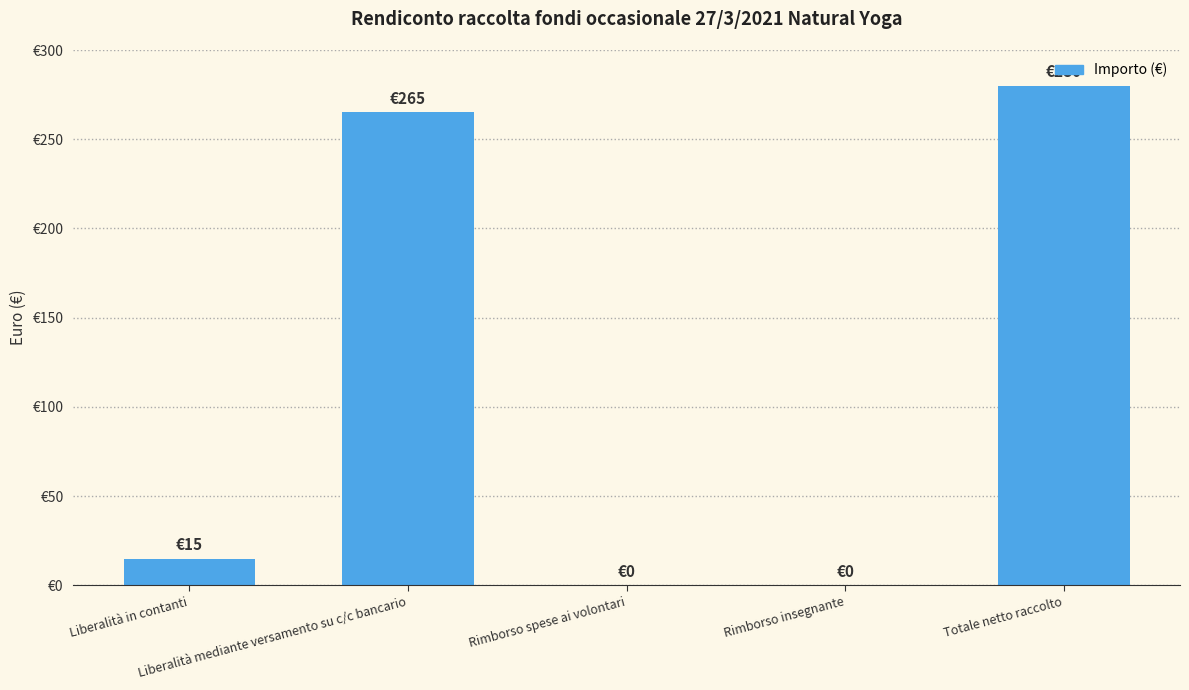

Between Totale netto raccolto and Liberalità mediante versamento su c/c bancario, which is larger?

Totale netto raccolto